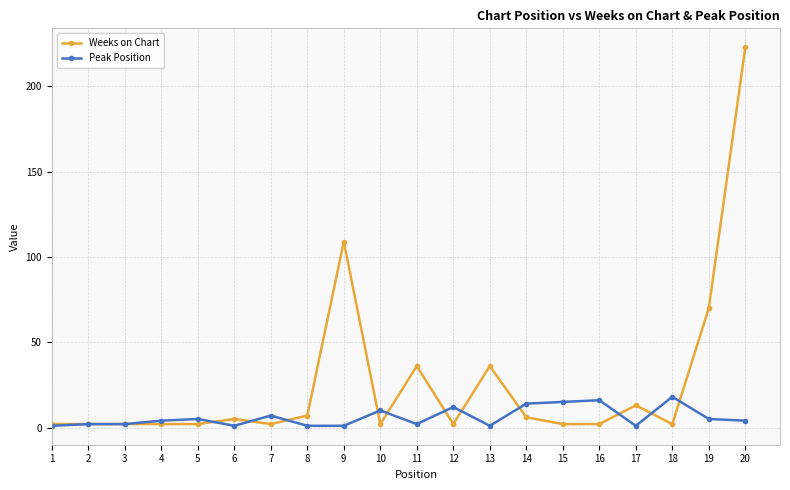

How many data points does each series have?

20